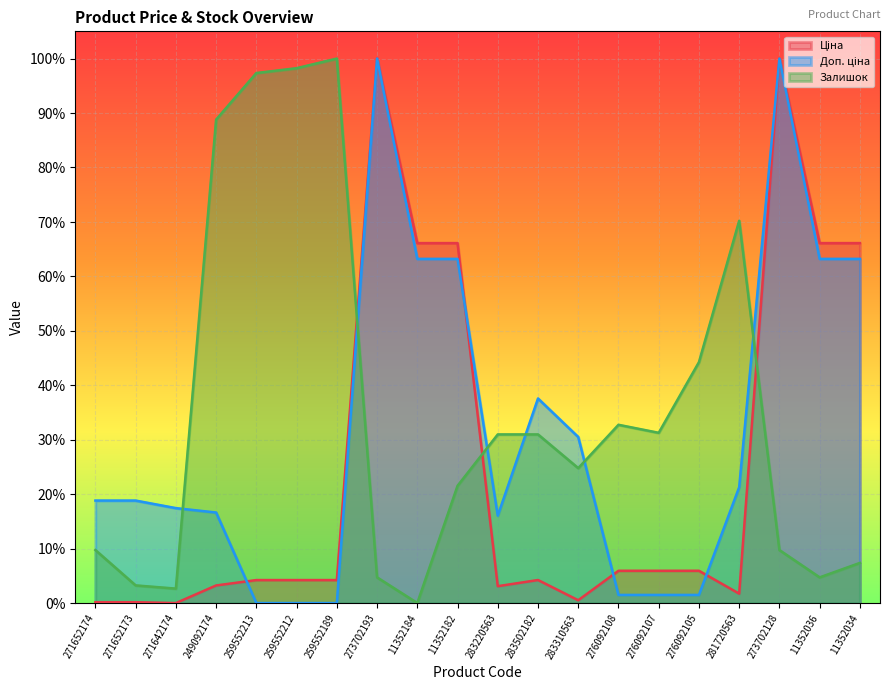

How many series are shown in this chart?

3